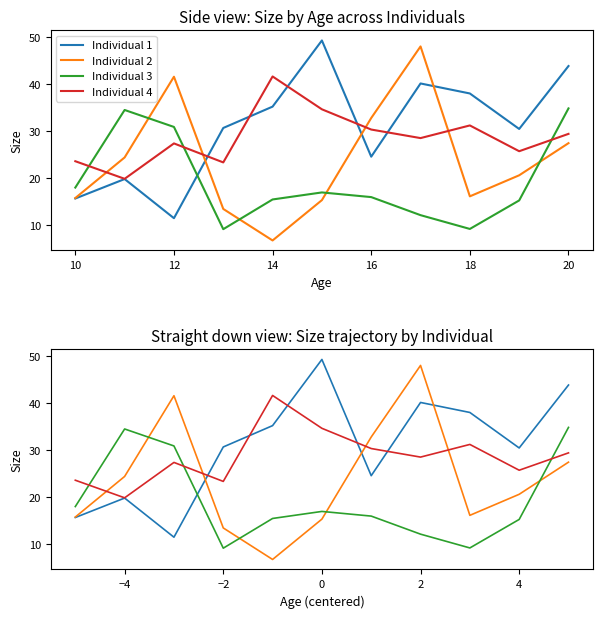

In Individual 3, how many points are lower than both neighbors (excluding endpoints)?

2